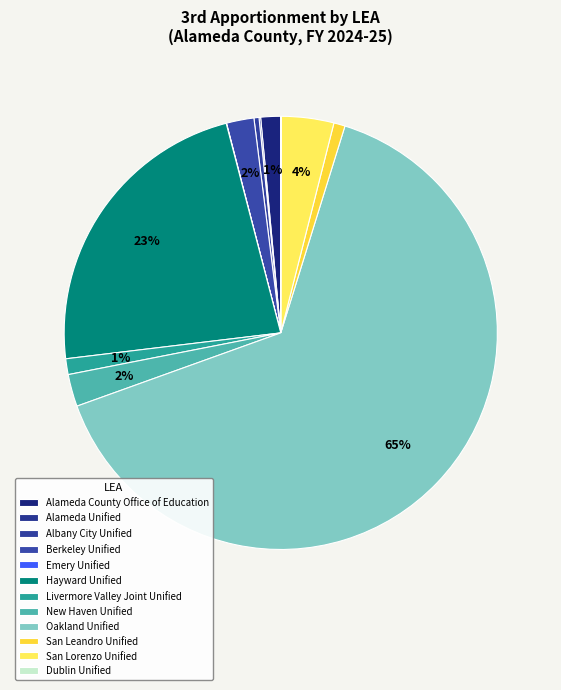

Is it true that Alameda Unified is 1% of the pie?

False